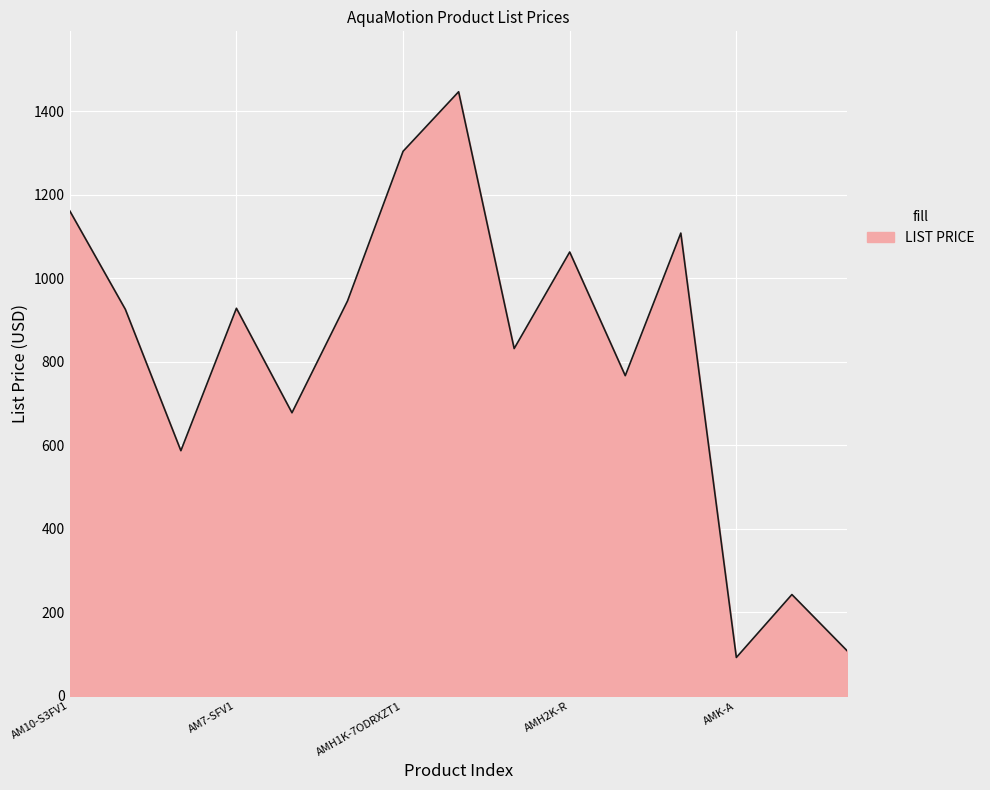

What is the average value?

812.4